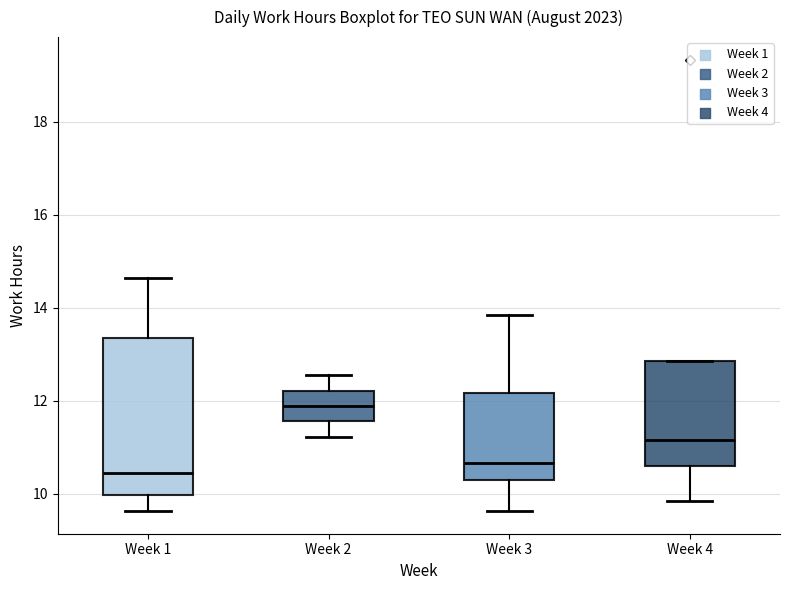

Reading left to right, transcribe this box plot: for each box, give where its median line is, the range the box spans, and where its two whiskers end, as read against the y-axis. The values are not printed on the chart, so give them approximately, as read against the axis.

Week 1: median 10.4, box 10.0 to 13.4, whiskers 9.6 to 14.6
Week 2: median 11.8, box 11.6 to 12.2, whiskers 11.2 to 12.6
Week 3: median 10.6, box 10.4 to 12.2, whiskers 9.6 to 13.8
Week 4: median 11.2, box 10.6 to 12.8, whiskers 9.8 to 12.8